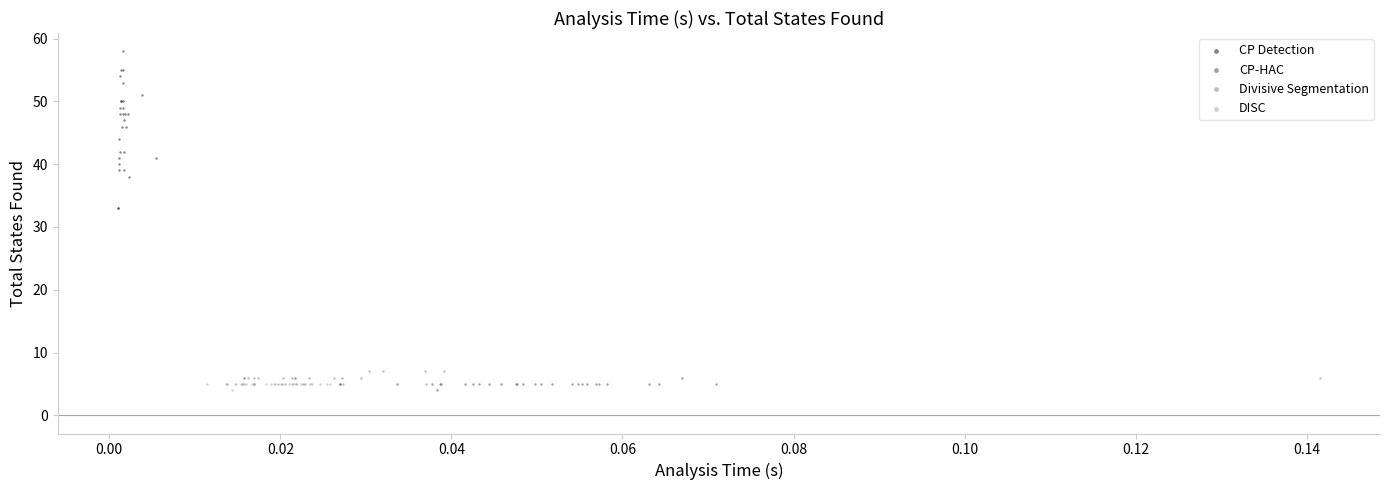

Which series reaches the maximum Y coordinate?

CP Detection